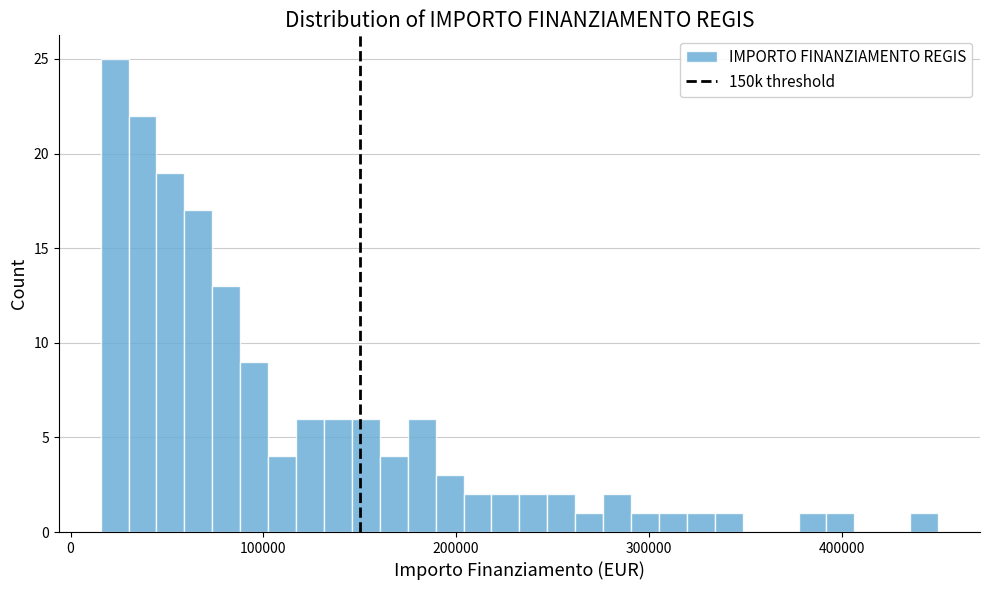

Around what value on the x-axis is the tallest bar? Give the approximate position of its centre, as read against the axis.

20000